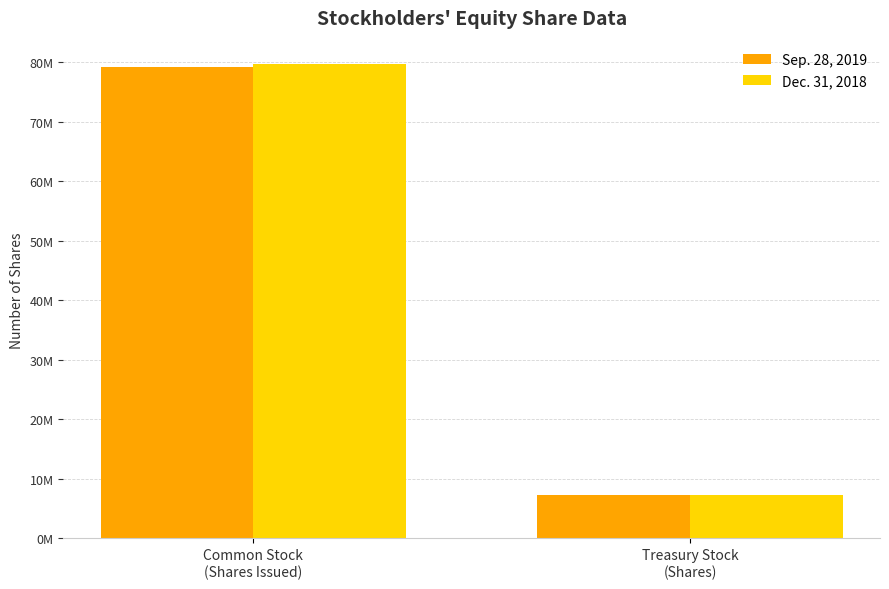

What are all the series names shown in the legend?

Sep. 28, 2019, Dec. 31, 2018